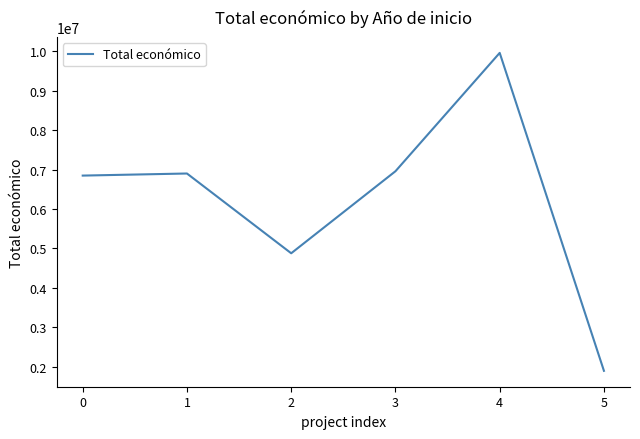

What is the difference between the second highest and minimum values?

5064437